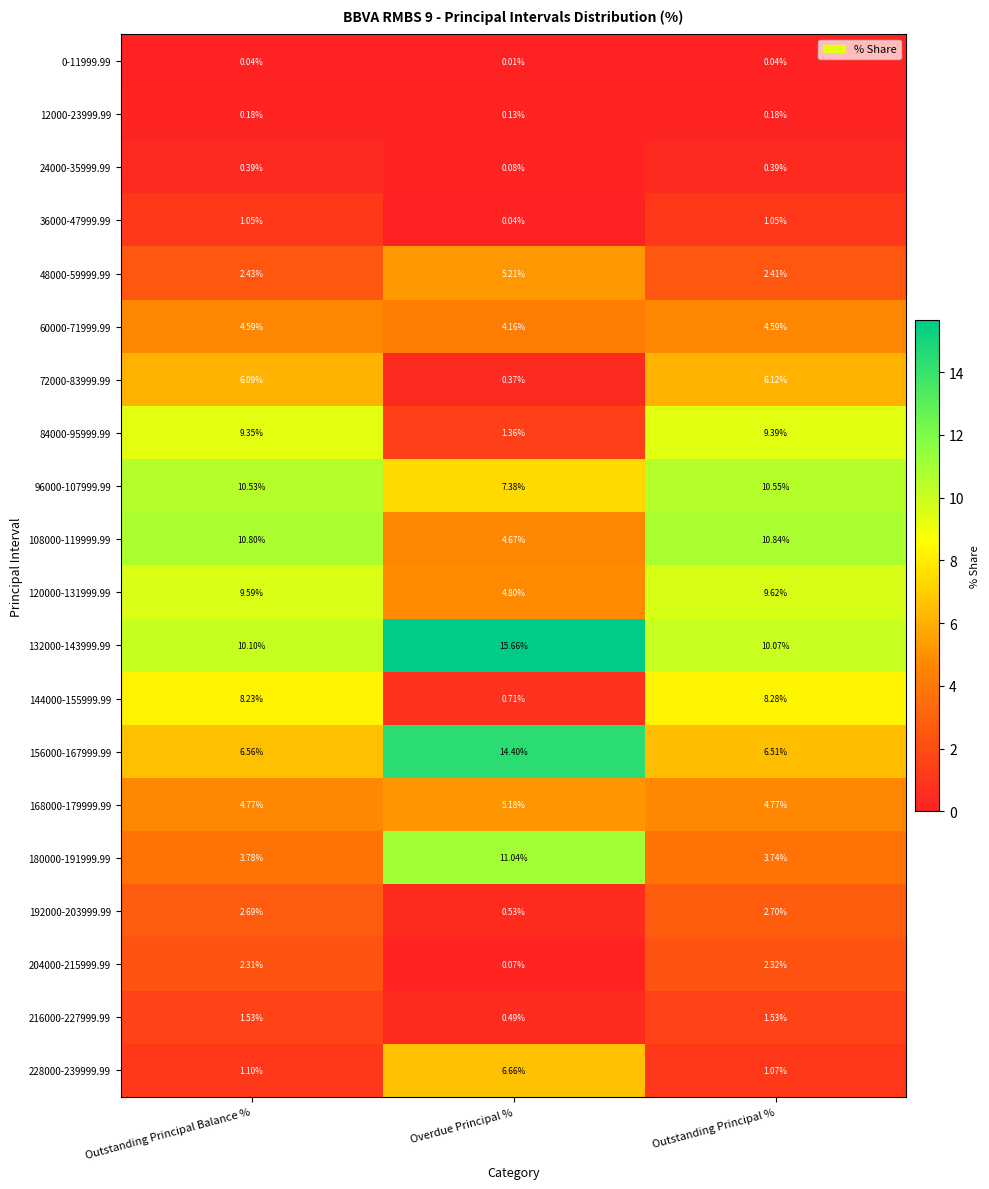

Is the value of 60000-71999.99 at Outstanding Principal % greater than the value of 24000-35999.99 at Overdue Principal %?

Yes